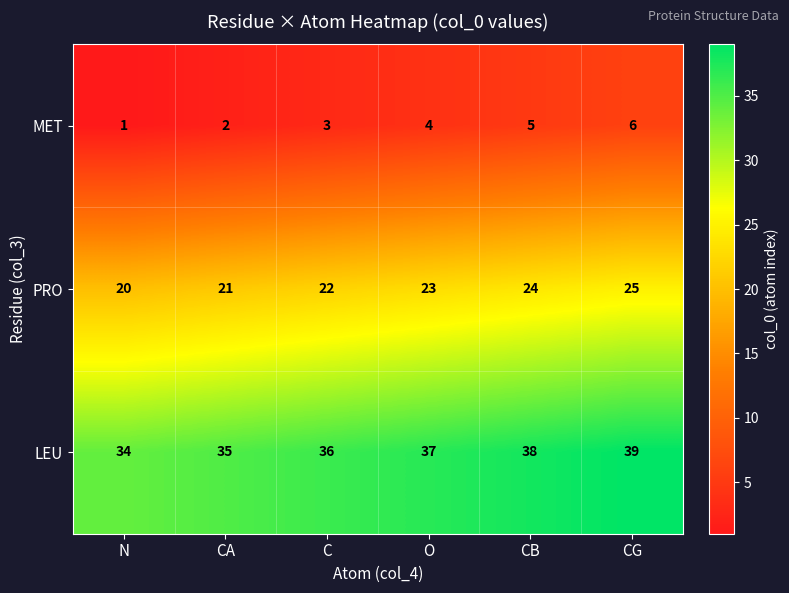

Where is PRO nearest to the value 22?

C